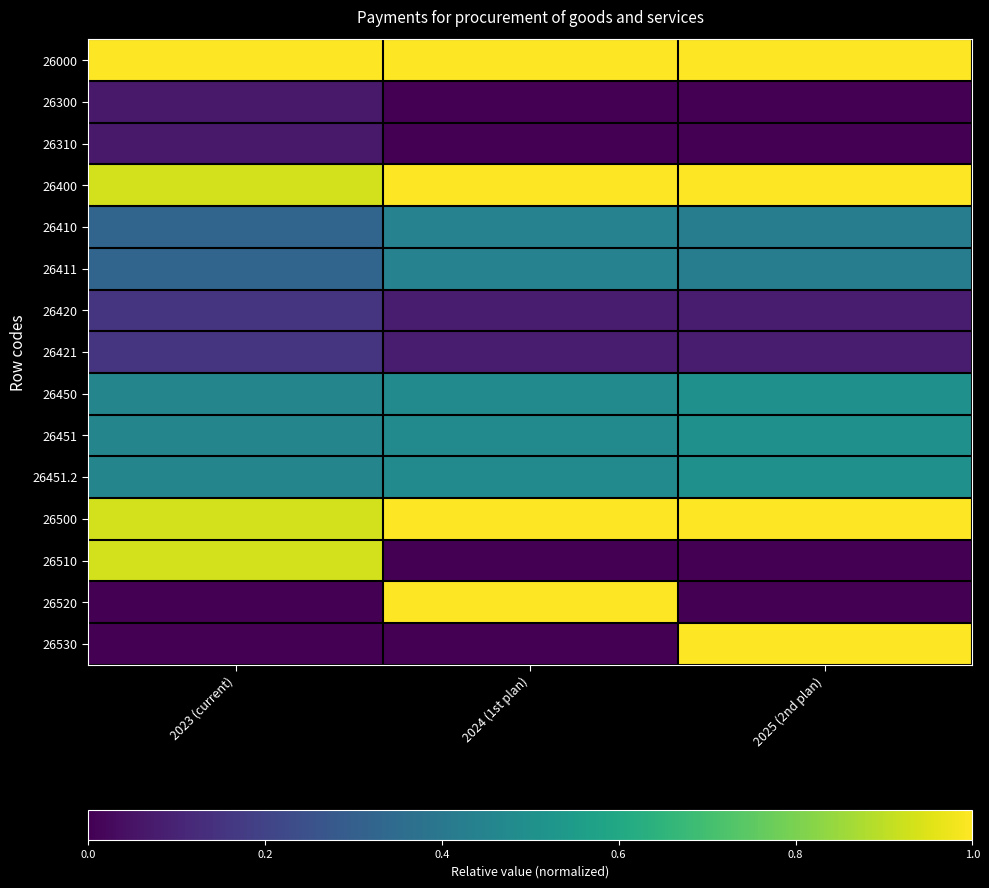

What is the greatest value displayed?

1.0